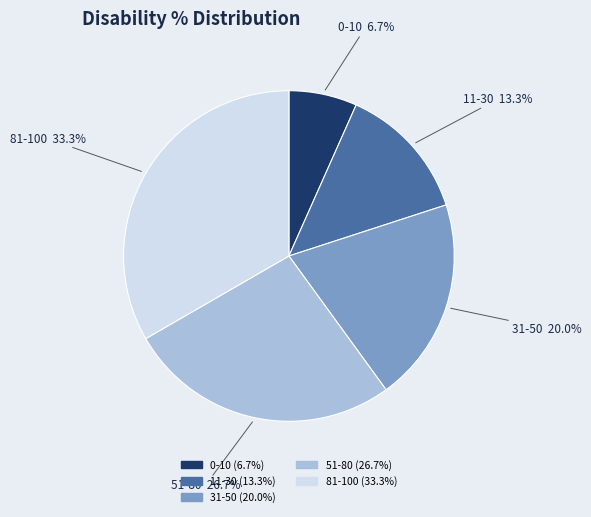

Does any single category account for the majority?

No